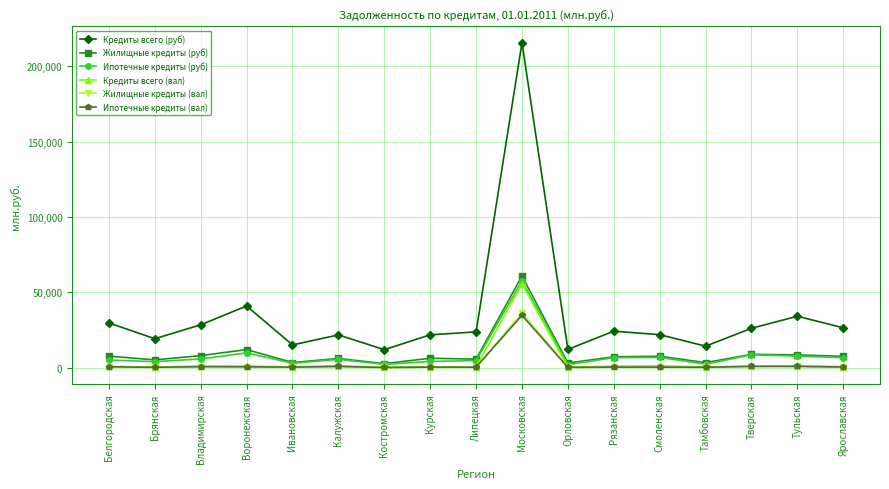

Count the number of categories in the chart.

17